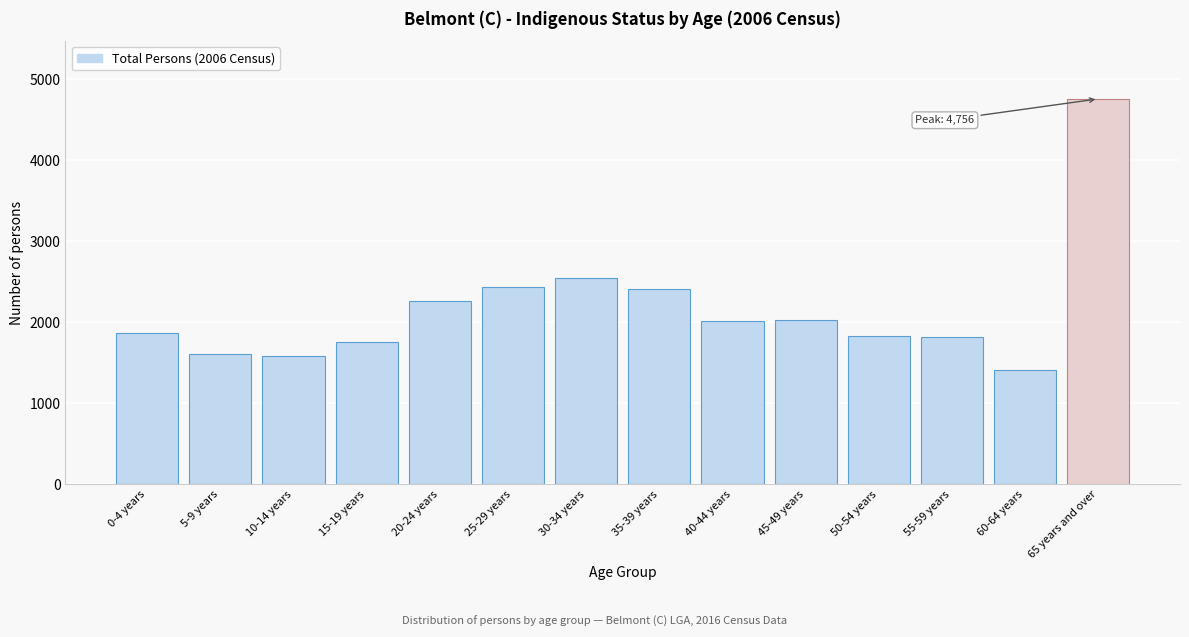

What is the ratio of the value at 20-24 years to the value at 25-29 years?

0.9